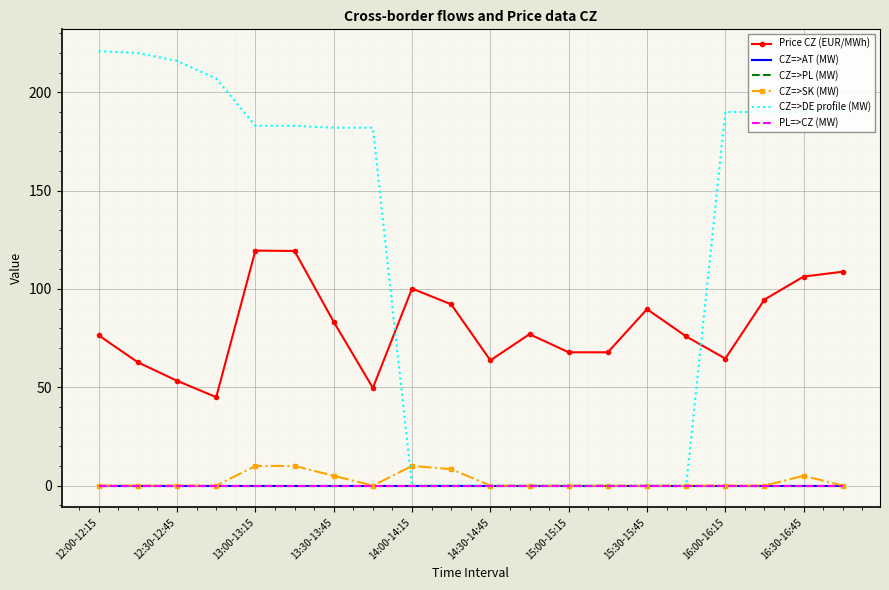

True or false: CZ=>PL (MW) and CZ=>AT (MW) intersect in this chart.

False